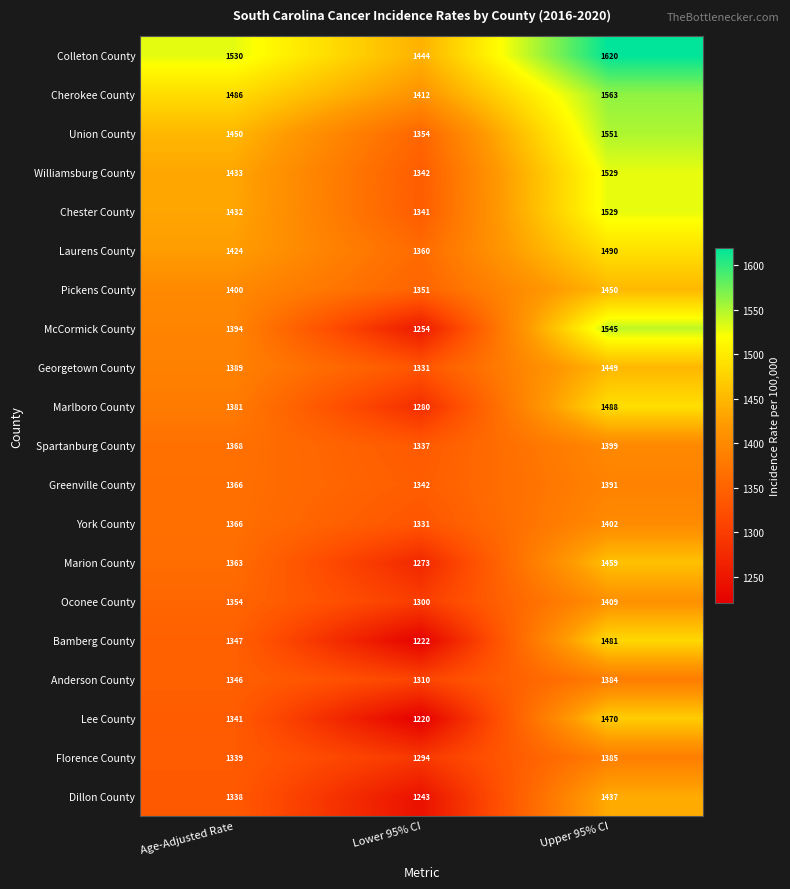

Rank the categories by Union County value from lowest to highest.

Lower 95% CI, Age-Adjusted Rate, Upper 95% CI